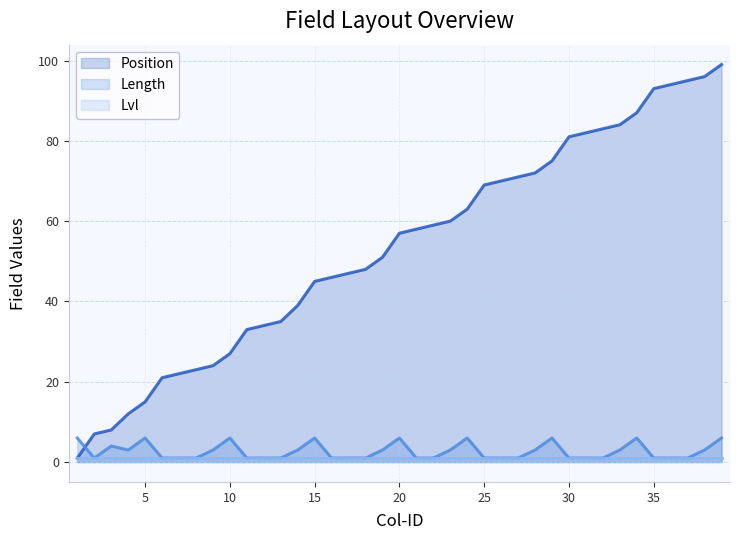

How many lines are shown in the chart?

3